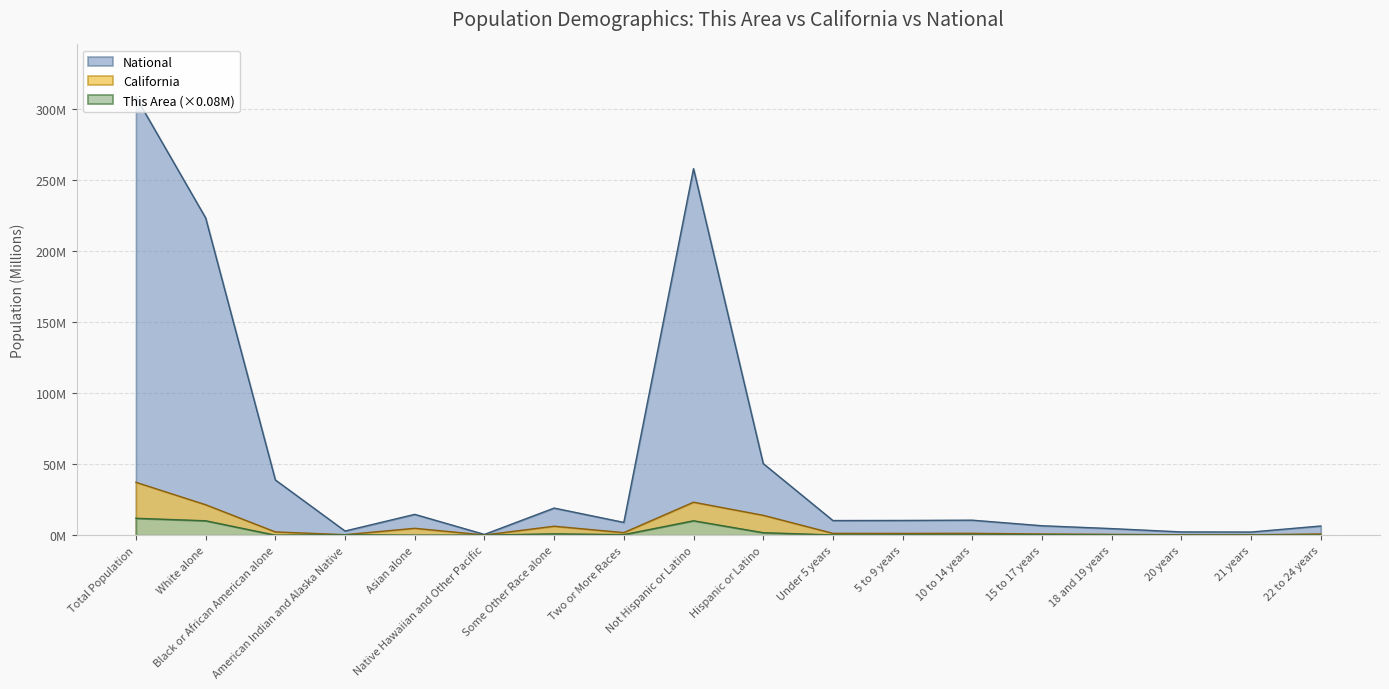

List the labels in order of California value, smallest first.

Native Hawaiian and Other Pacific, 21 years, 20 years, American Indian and Alaska Native, 18 and 19 years, 22 to 24 years, 15 to 17 years, 5 to 9 years, Under 5 years, 10 to 14 years, Two or More Races, Black or African American alone, Asian alone, Some Other Race alone, Hispanic or Latino, White alone, Not Hispanic or Latino, Total Population